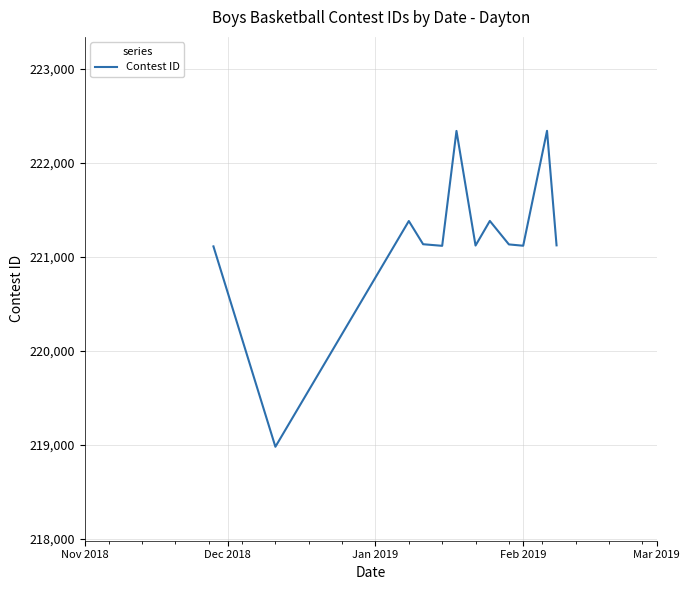

Count the number of data series in this chart.

1